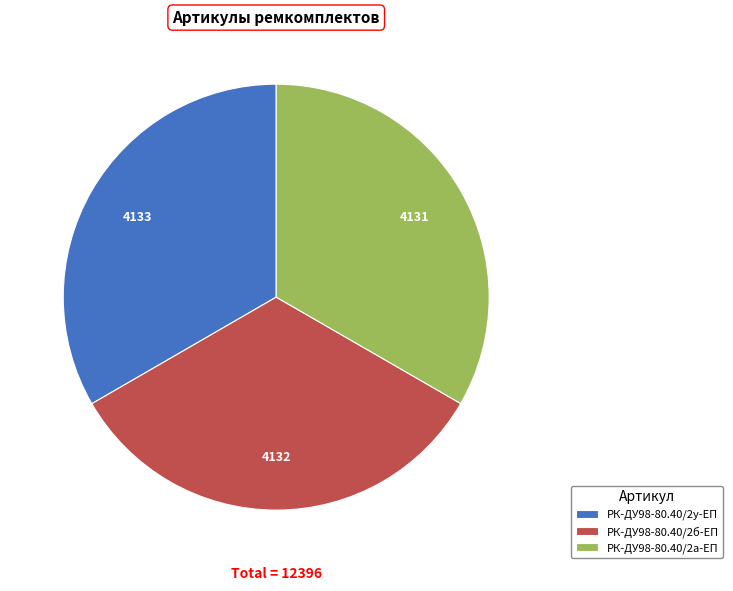

The РК-ДУ98-80.40/2у-ЕП slice represents 23% of the pie. True or false?

False